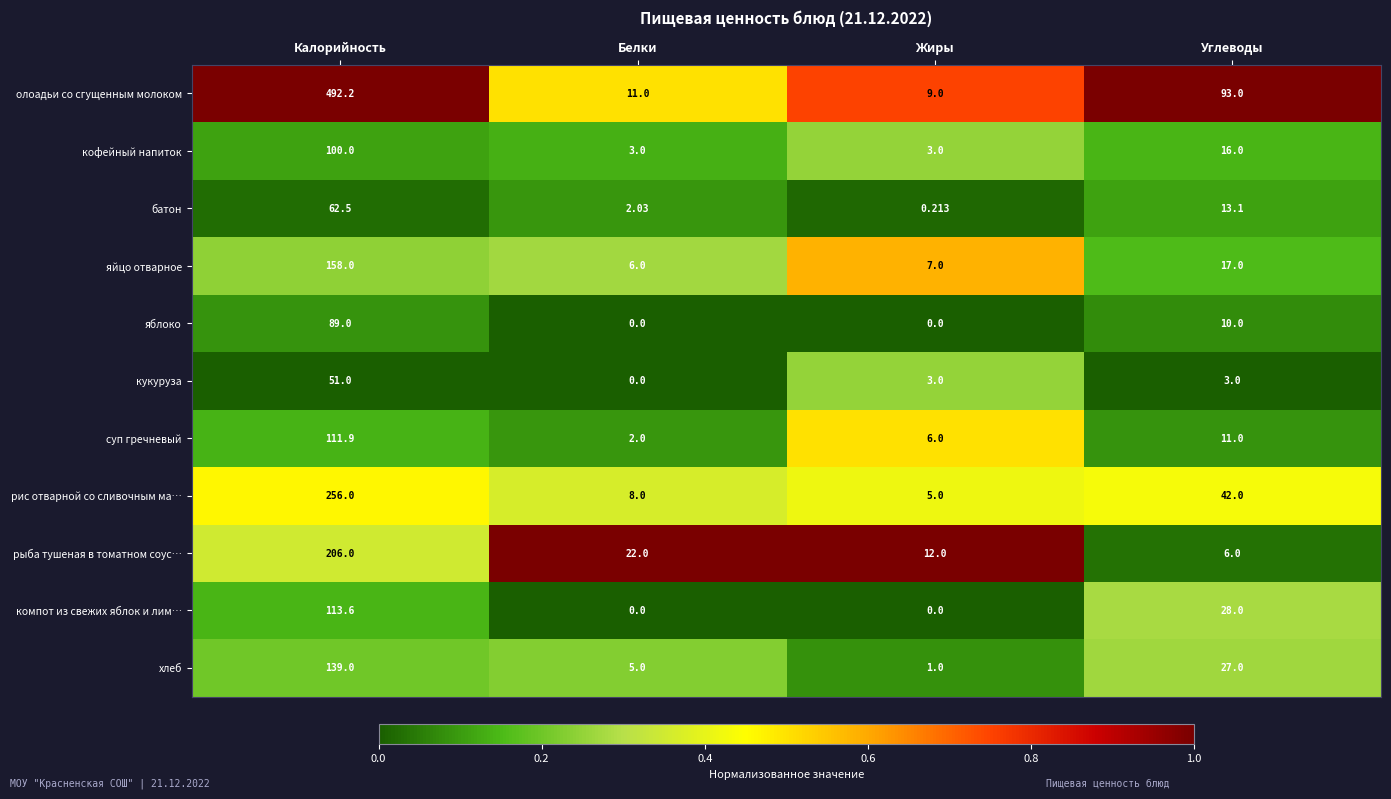

Which category has the lowest value in the рис отварной со сливочным ма… series?

Жиры